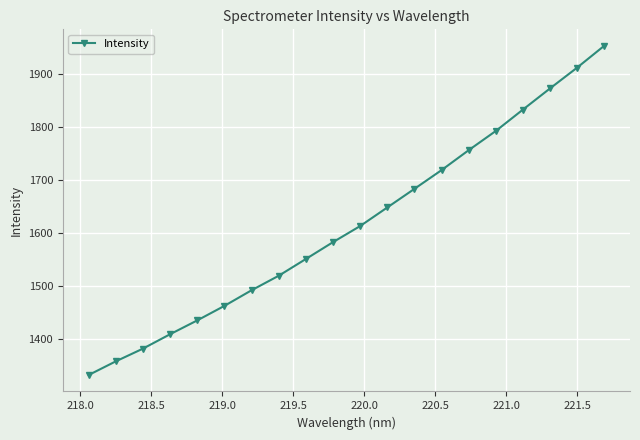

Does the chart have visible grid lines?

Yes